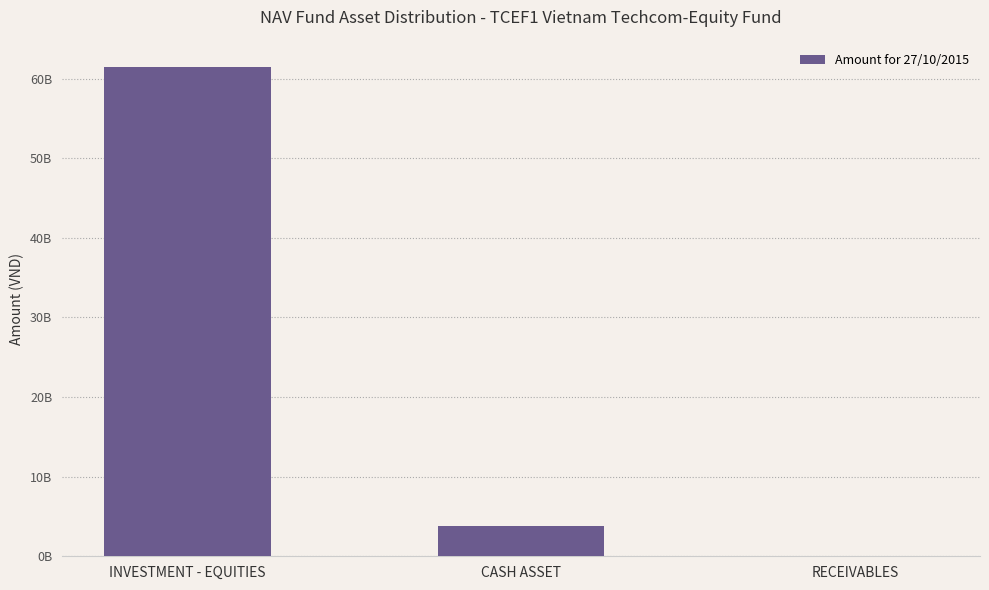

The chart shows a value of 61464271000 at INVESTMENT - EQUITIES. True or false?

True